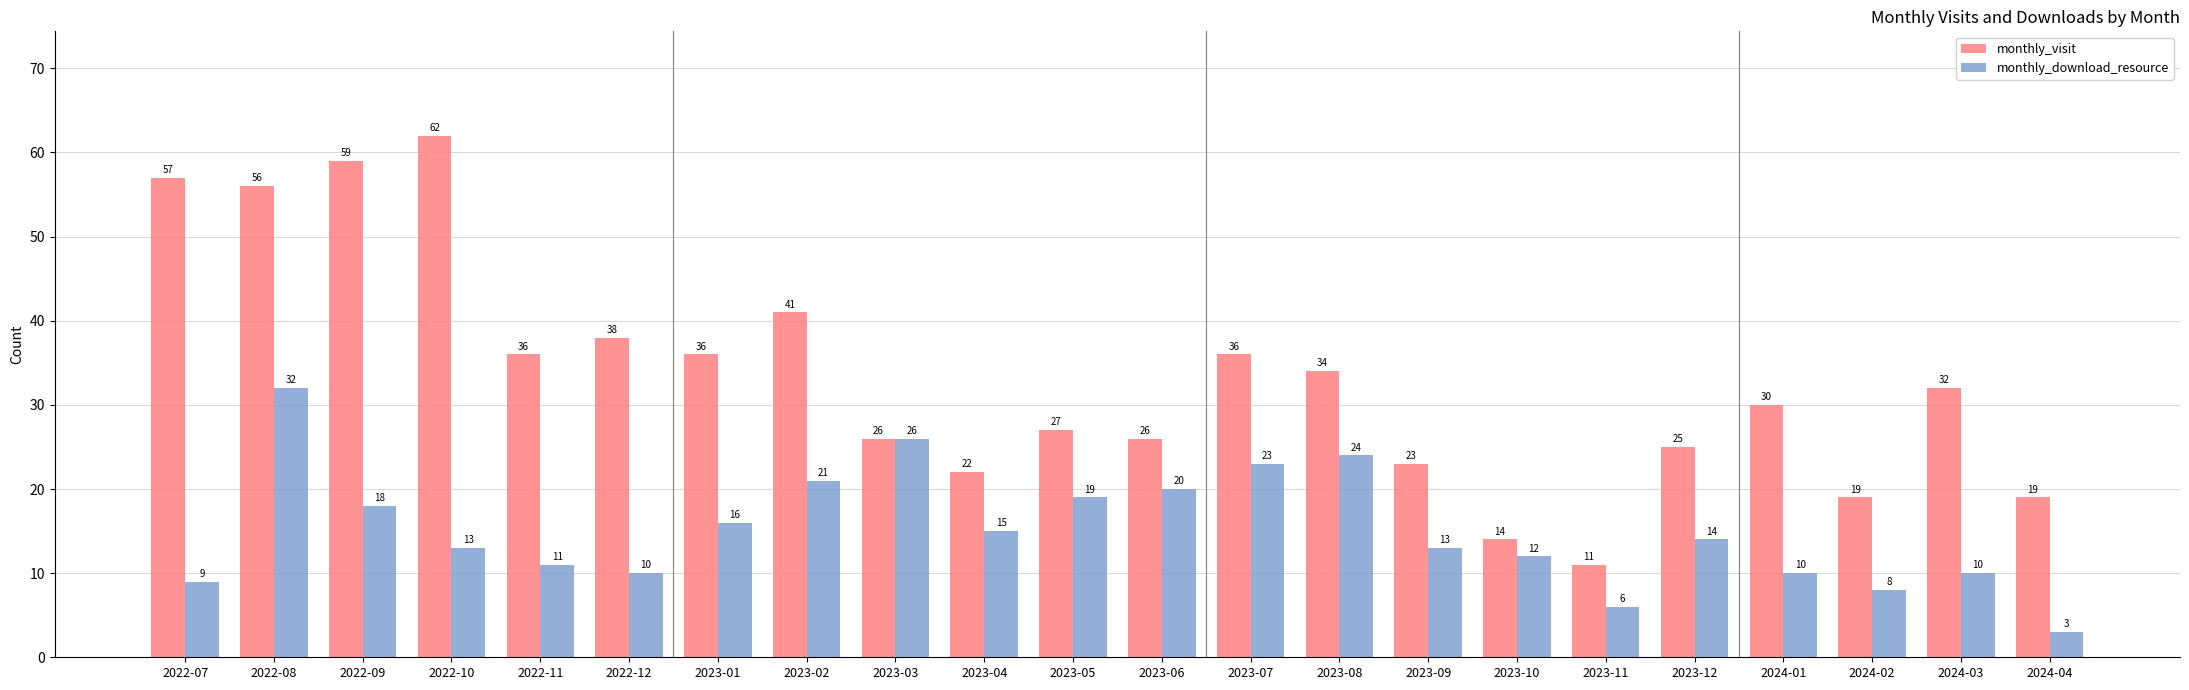

Are the bars horizontal?

No